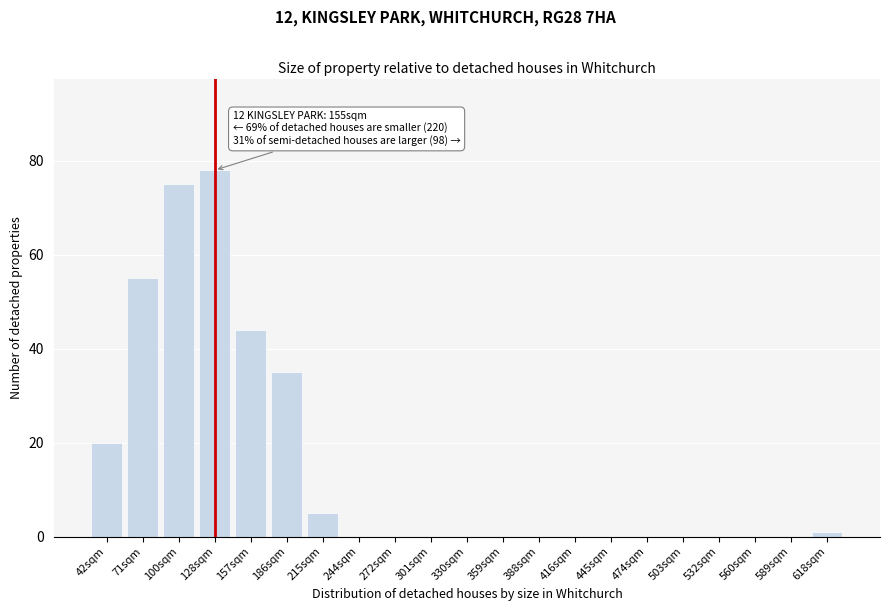

Reading left to right, extract all data points from this chart.

42sqm=20	71sqm=55	100sqm=75	128sqm=78	157sqm=44	186sqm=35	215sqm=5	244sqm=0	272sqm=0	301sqm=0	330sqm=0	359sqm=0	388sqm=0	416sqm=0	445sqm=0	474sqm=0	503sqm=0	532sqm=0	560sqm=0	589sqm=0	618sqm=1